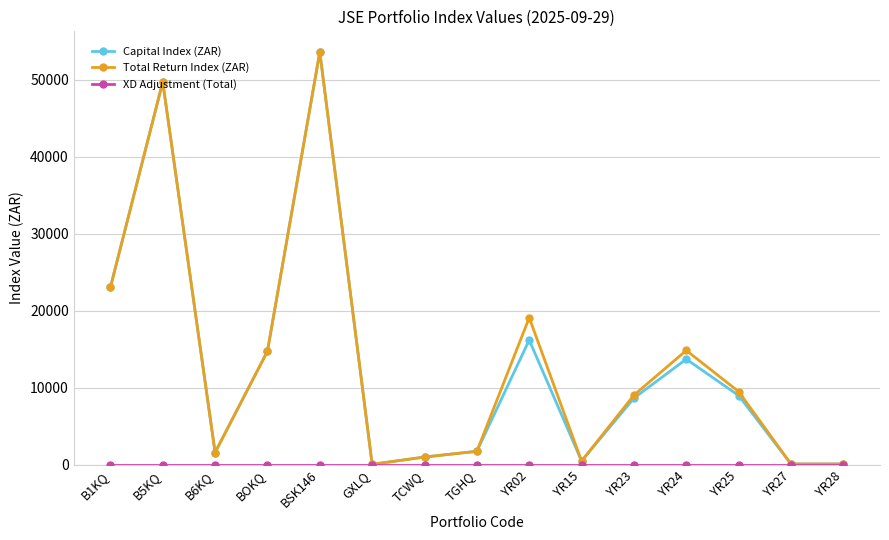

What is the spread (max minus min) of values at B1KQ?

23038.2